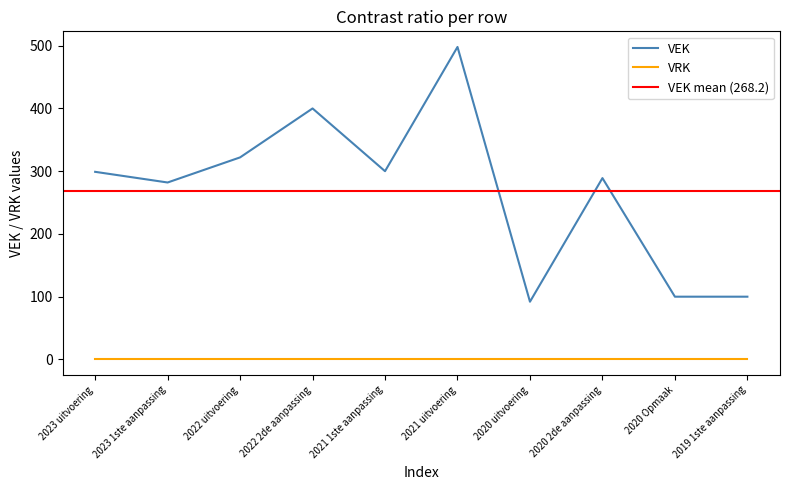

What is the value of the 3rd point from the left?

322